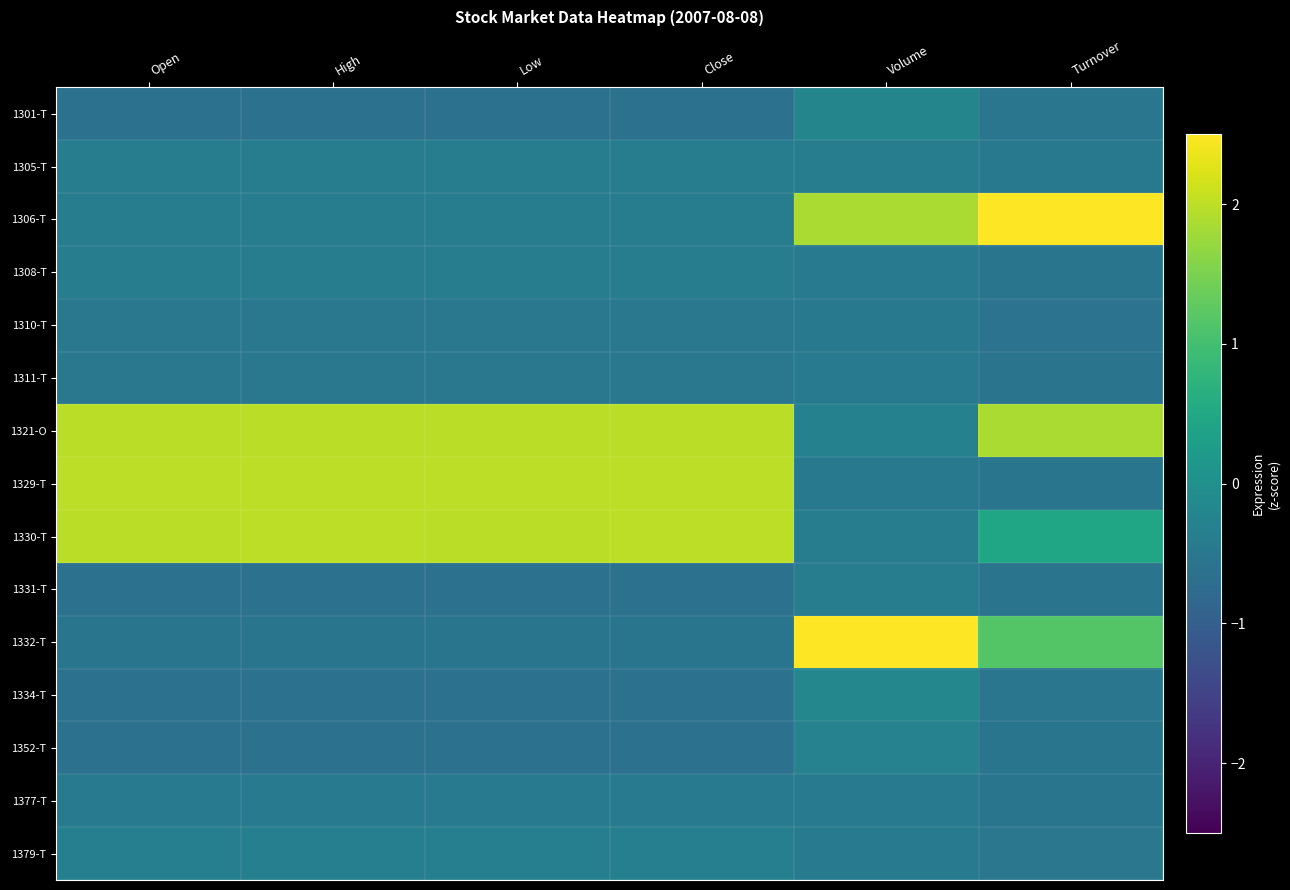

Which series has the widest spread of values?

1332-T